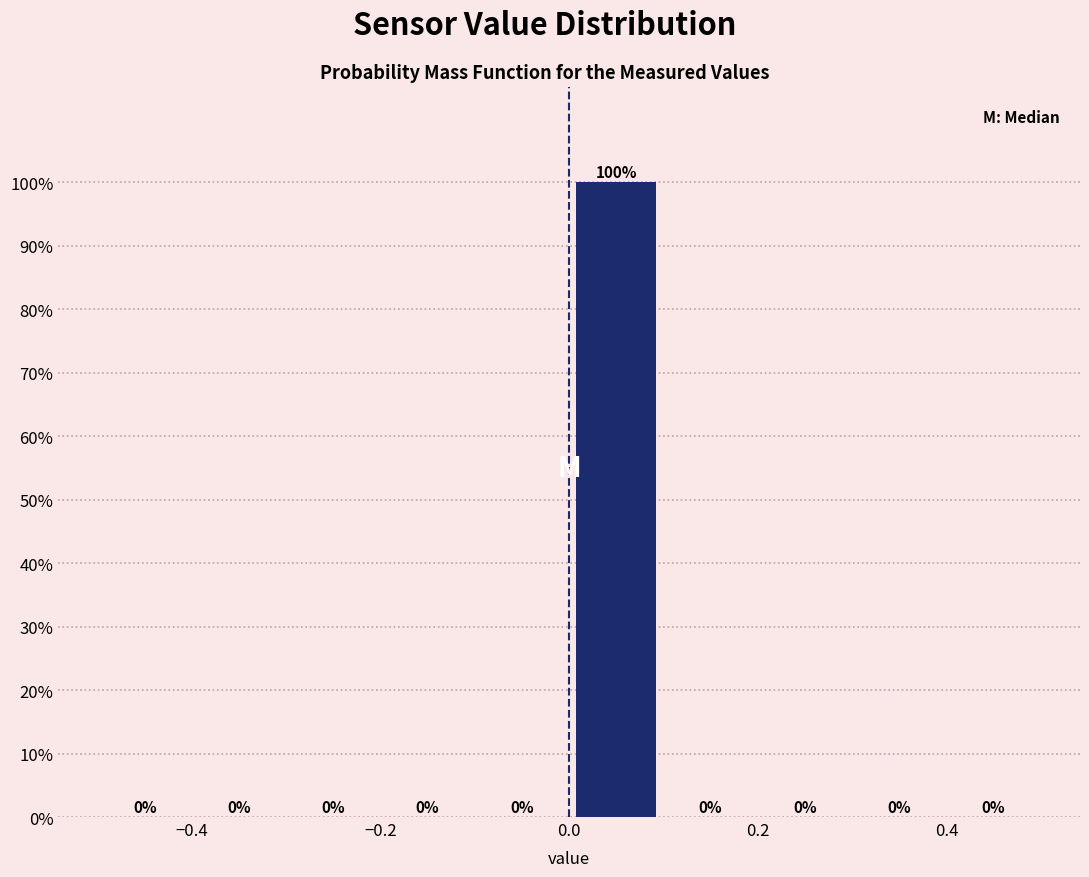

Reading left to right, transcribe this chart: for each bar, give the range it covers on the x-axis and its height.

-0.5 to -0.4: 0
-0.4 to -0.3: 0
-0.3 to -0.2: 0
-0.2 to -0.1: 0
-0.1 to 0.0: 0
0.0 to 0.1: 100
0.1 to 0.2: 0
0.2 to 0.3: 0
0.3 to 0.4: 0
0.4 to 0.5: 0